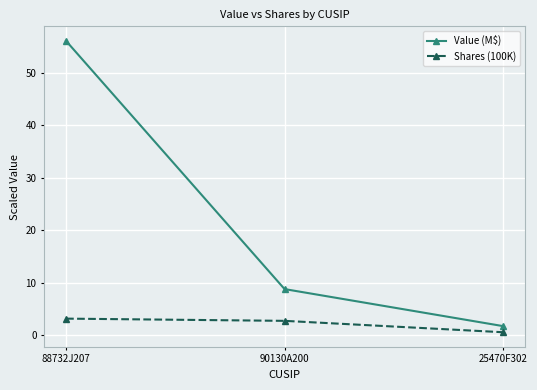

Which series has the widest spread of values?

Value (M$)